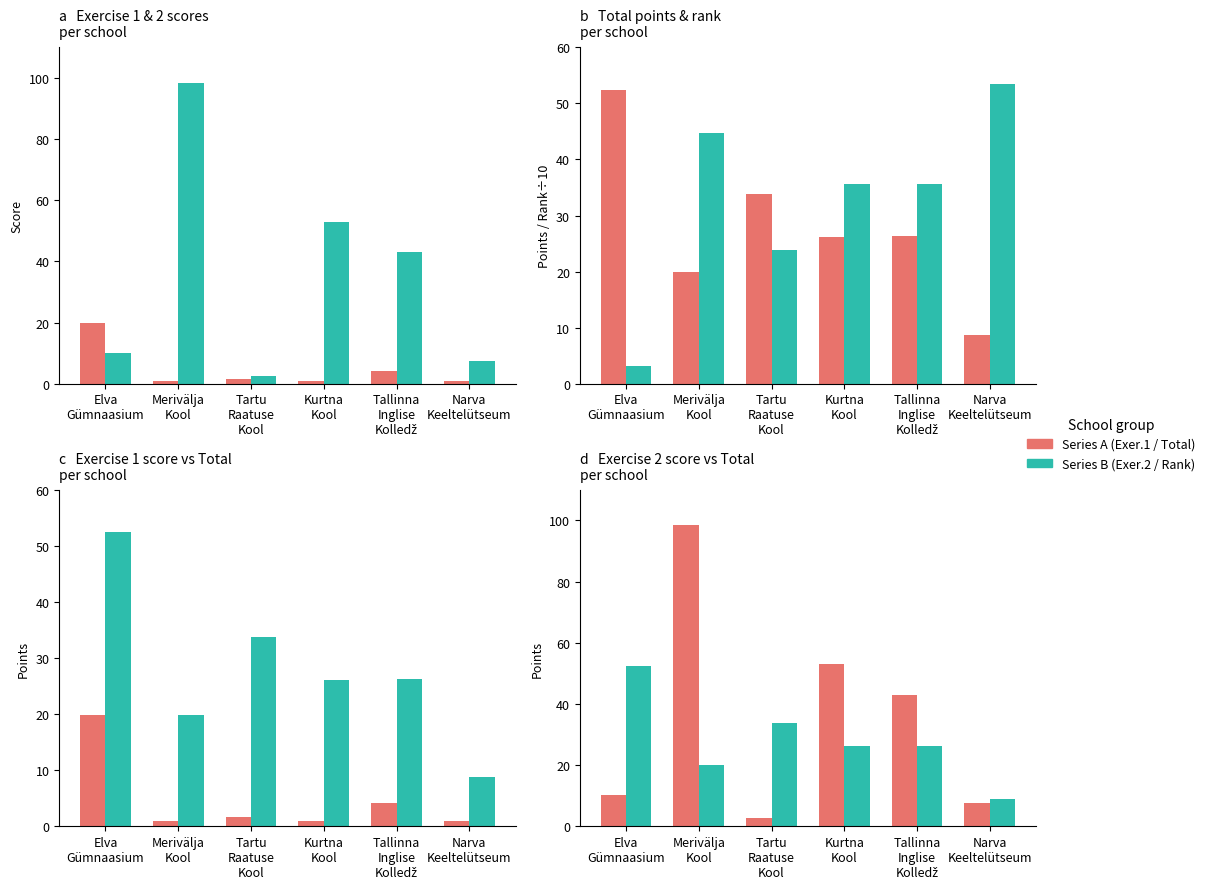

What is the label of the 1st bar from the right?

Narva
Keeltelütseum